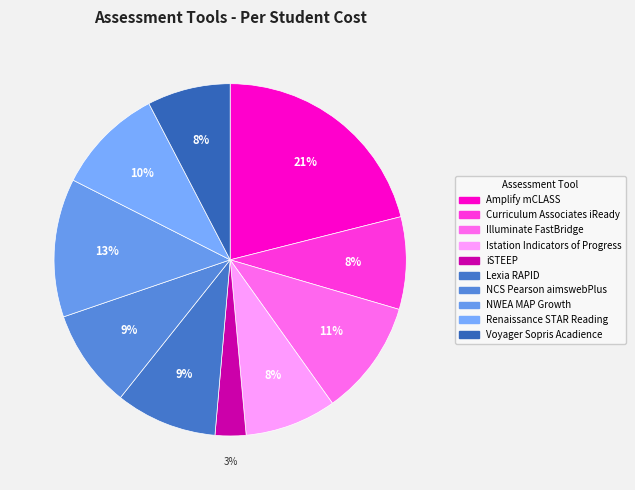

To the nearest percent, what is the difference between the Renaissance STAR Reading and Amplify mCLASS slice percentages?

11%